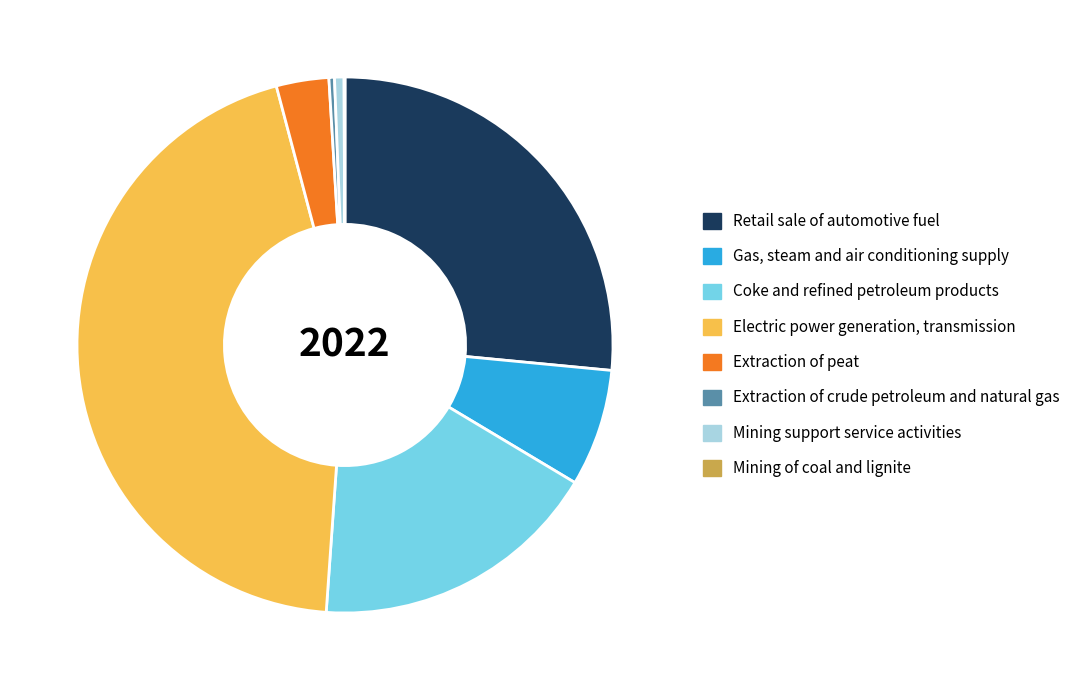

Is there any slice that represents more than half of the pie?

No